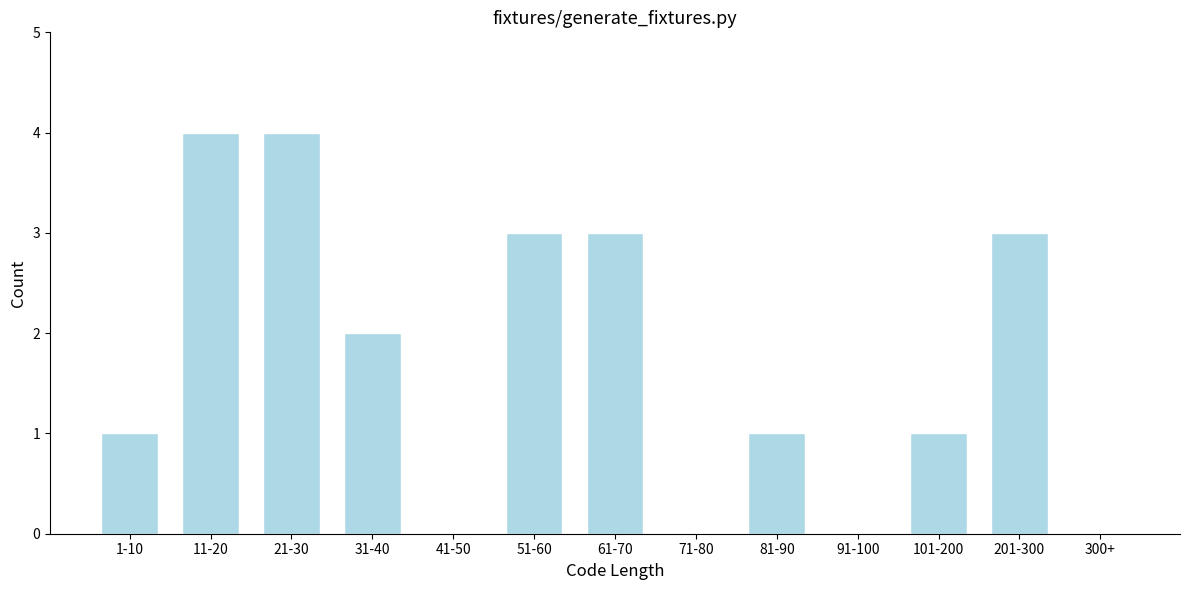

Reading left to right, list all the values displayed in this chart.

1-10=1	11-20=4	21-30=4	31-40=2	41-50=0	51-60=3	61-70=3	71-80=0	81-90=1	91-100=0	101-200=1	201-300=3	300+=0